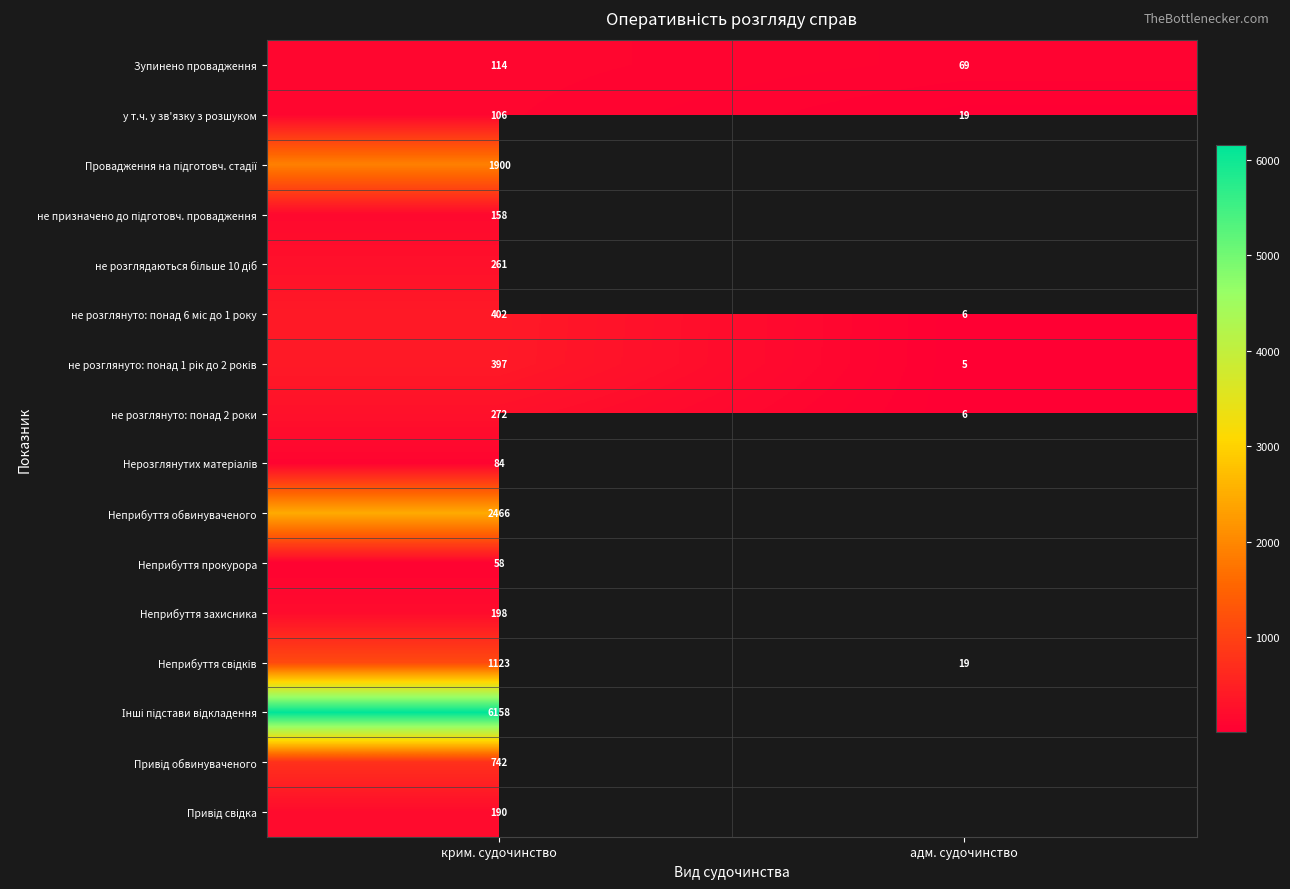

What is the minimum value shown in the chart?

5.0